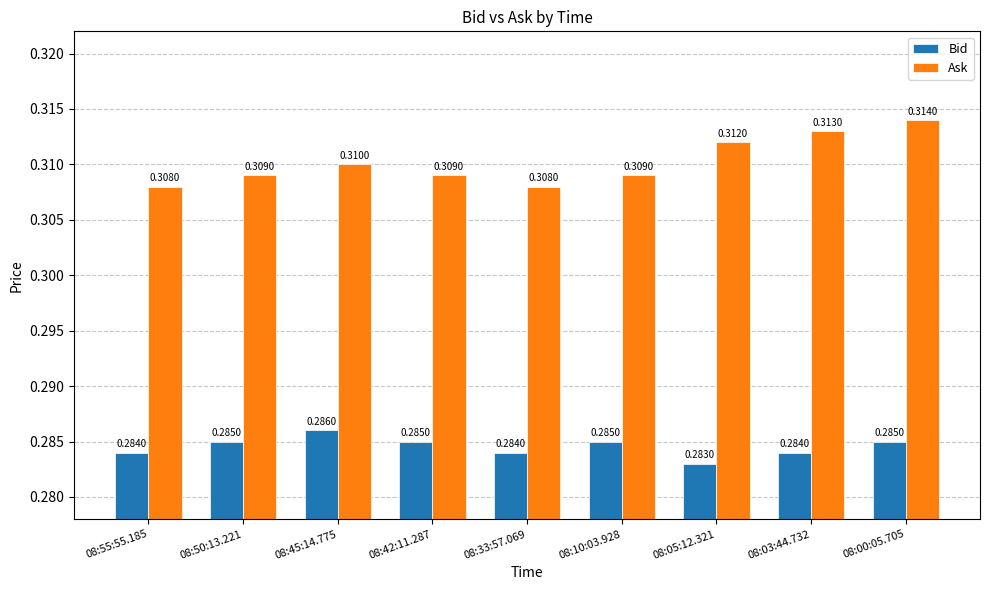

Rank the series by their maximum value, from lowest to highest.

Bid, Ask